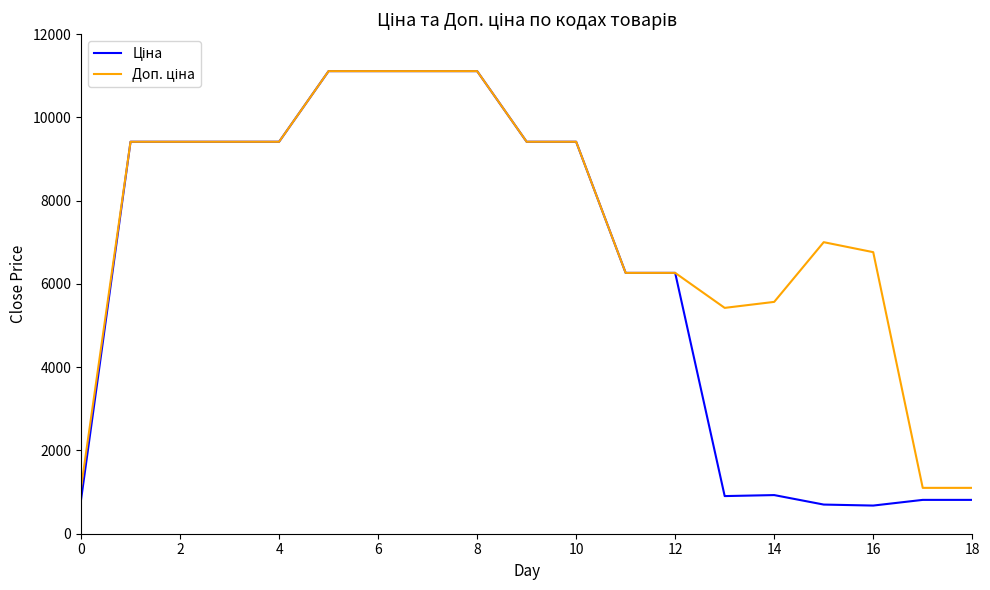

How many lines are shown in the chart?

2